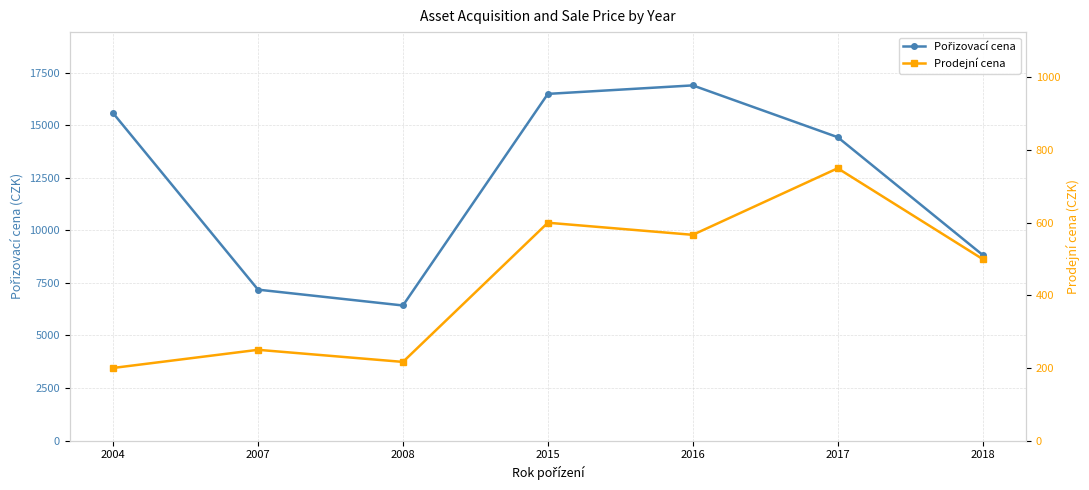

Rank the series by their average value, from lowest to highest.

Prodejní cena, Pořizovací cena